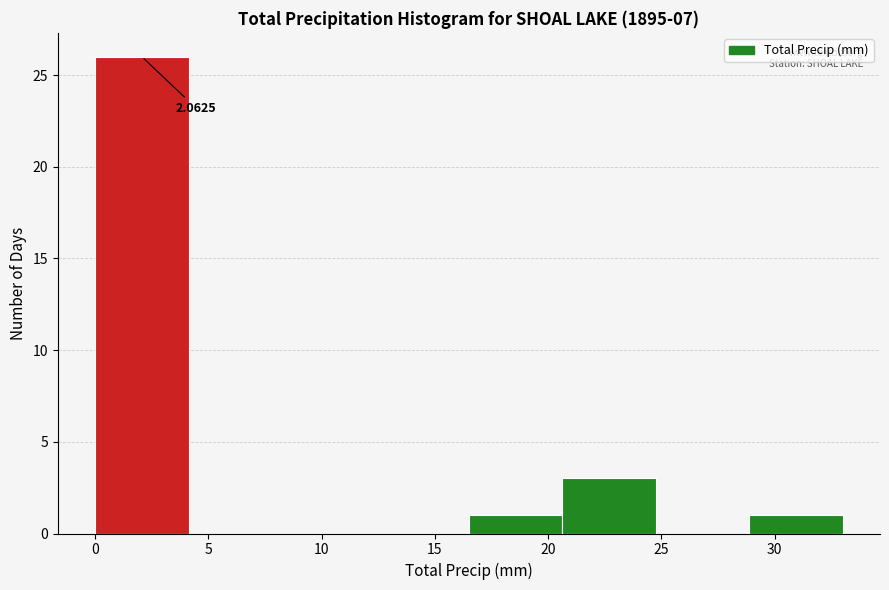

Which range on the x-axis has the tallest bar?

0.0 to 4.0